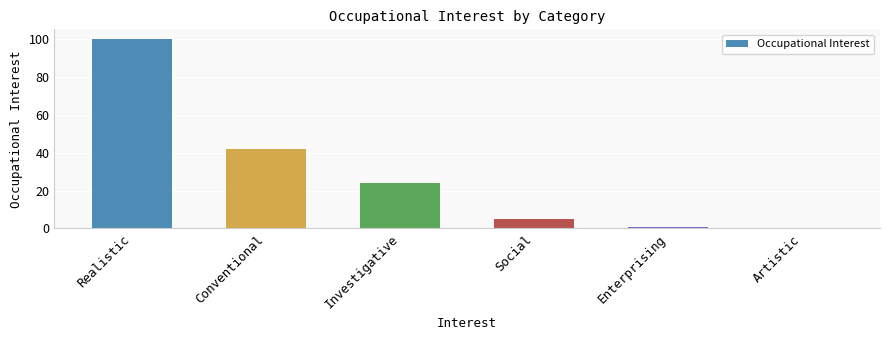

Reading left to right, transcribe all the data shown in this chart.

Realistic=100	Conventional=42	Investigative=24	Social=5	Enterprising=1	Artistic=0